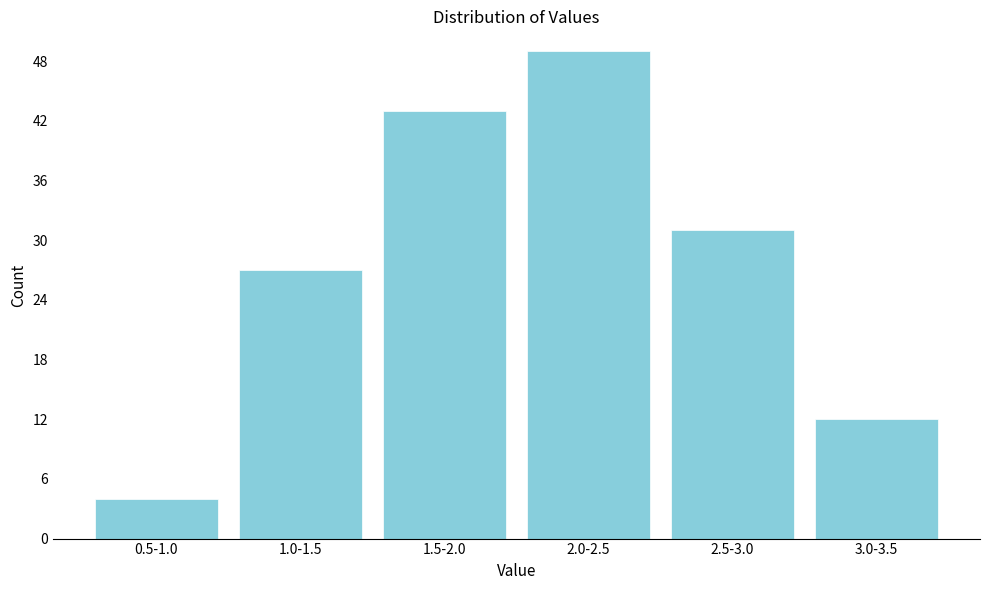

Reading right to left, extract all data points from this chart.

3.0-3.5=12	2.5-3.0=31	2.0-2.5=49	1.5-2.0=43	1.0-1.5=27	0.5-1.0=4